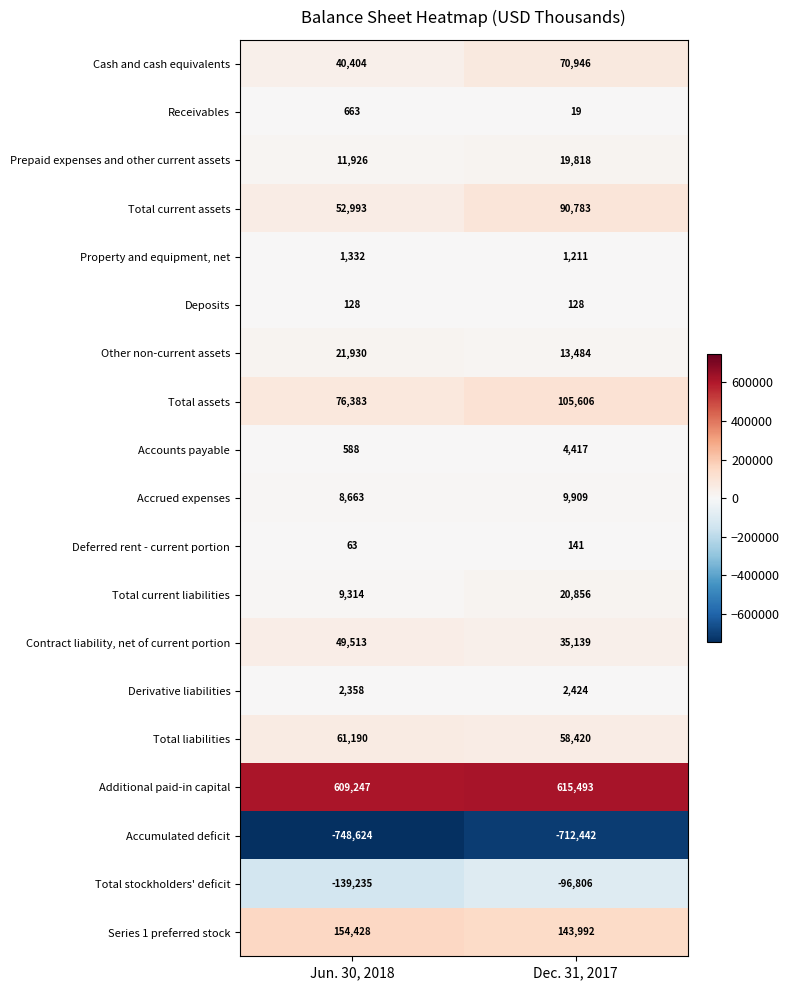

Which series has the widest spread of values?

Total stockholders' deficit